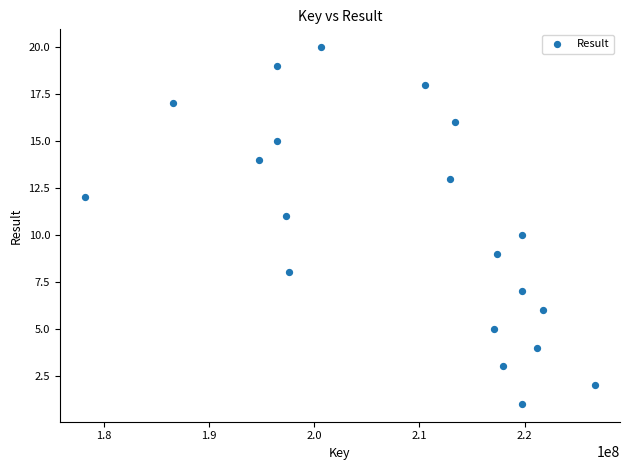

What is the range of Y values (max minus min)?

19